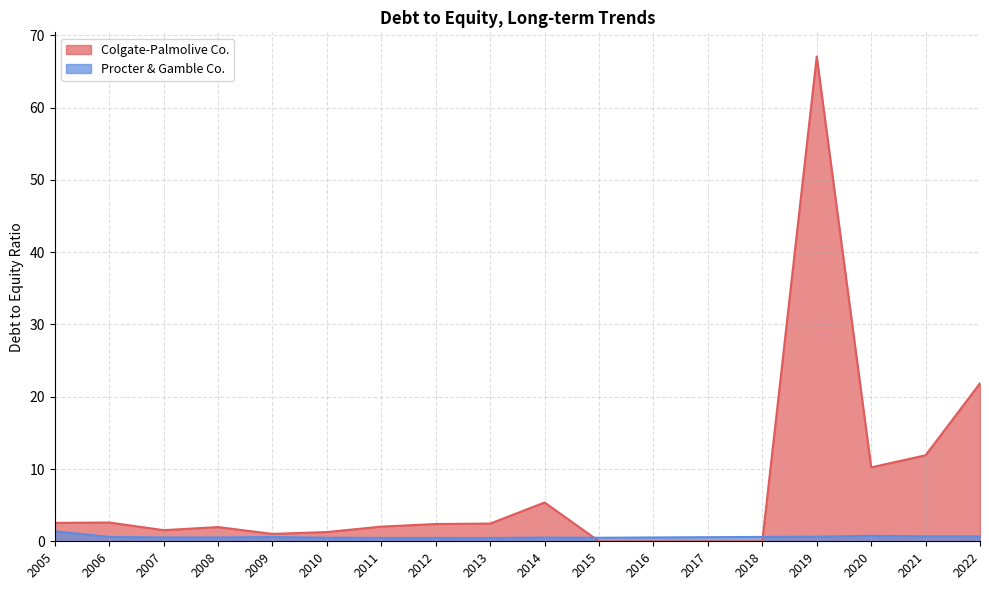

The value of Procter & Gamble Co. at 2008 is 0.9. True or false?

False